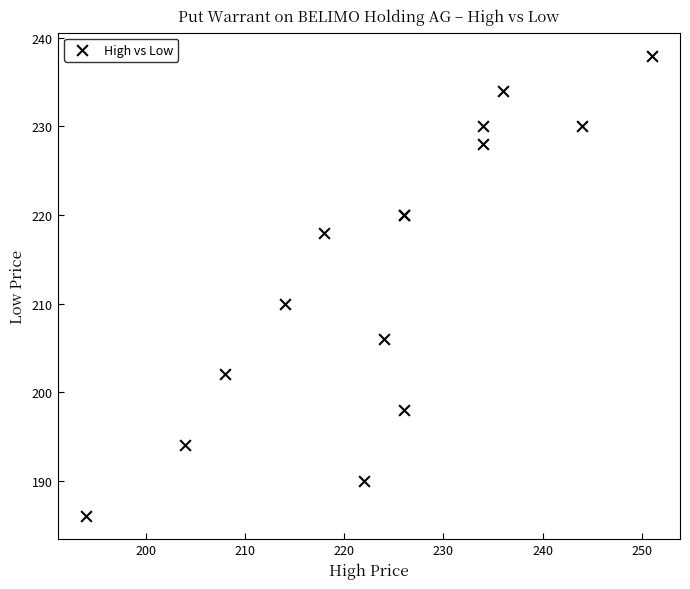

What Y value in the scatter plot is closest to 212?

210